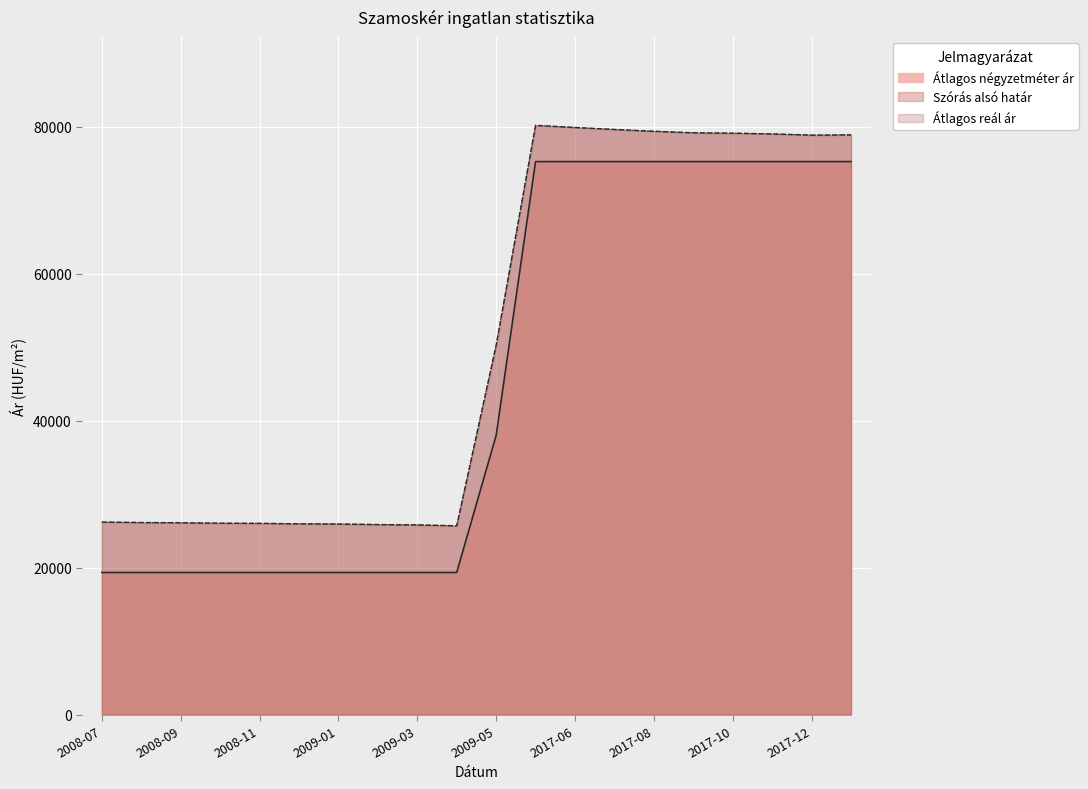

At which category does the chart reach its minimum across all series?

2008-07